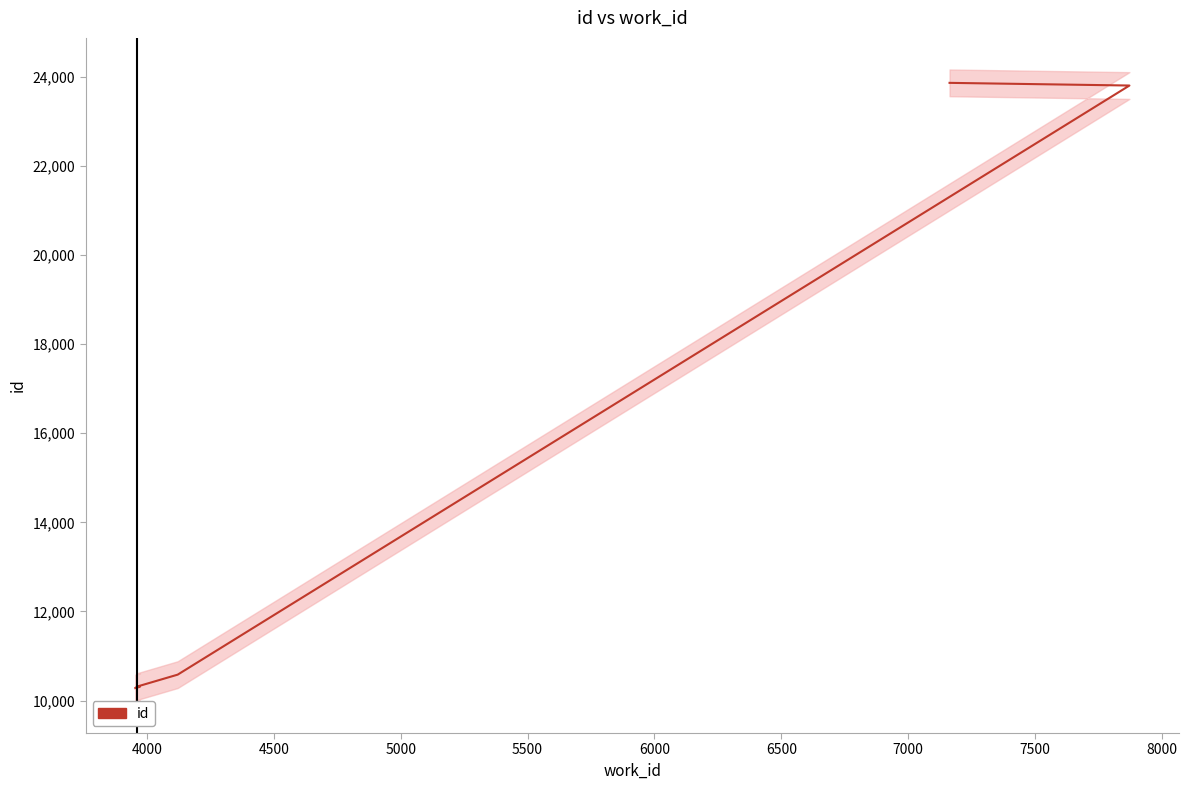

Reading left to right, list all the values displayed in this chart.

10282	10311	10312	10583	23801	23861